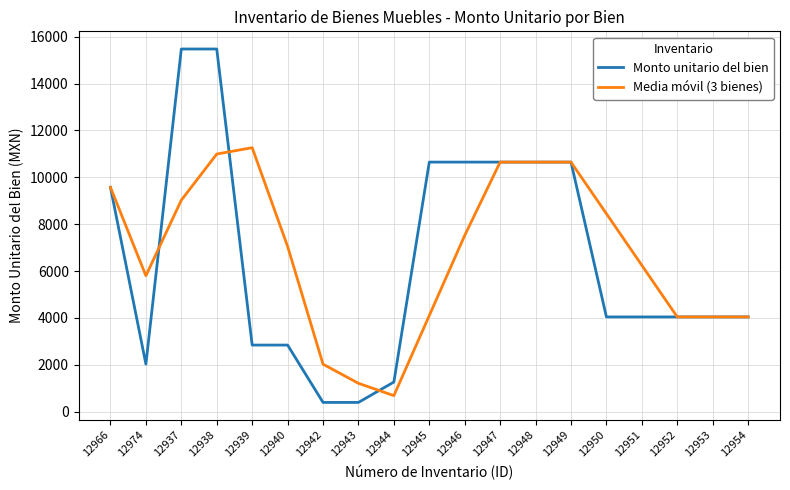

What is the maximum value for Media móvil (3 bienes)?

11263.6